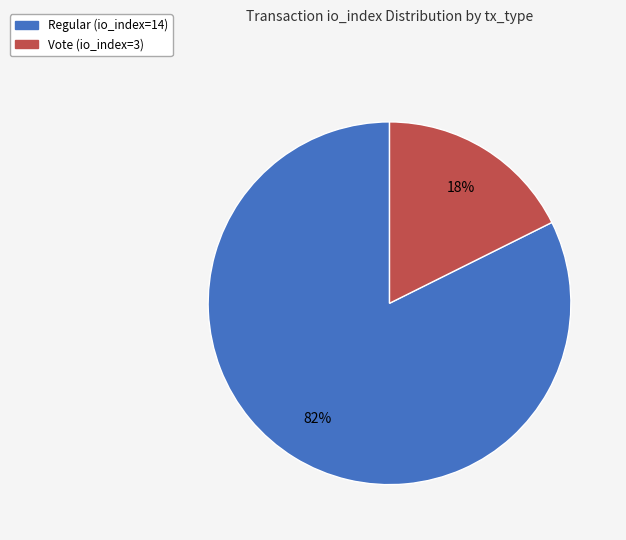

What percentage is the Vote (io_index=3) slice, to the nearest percent?

18%